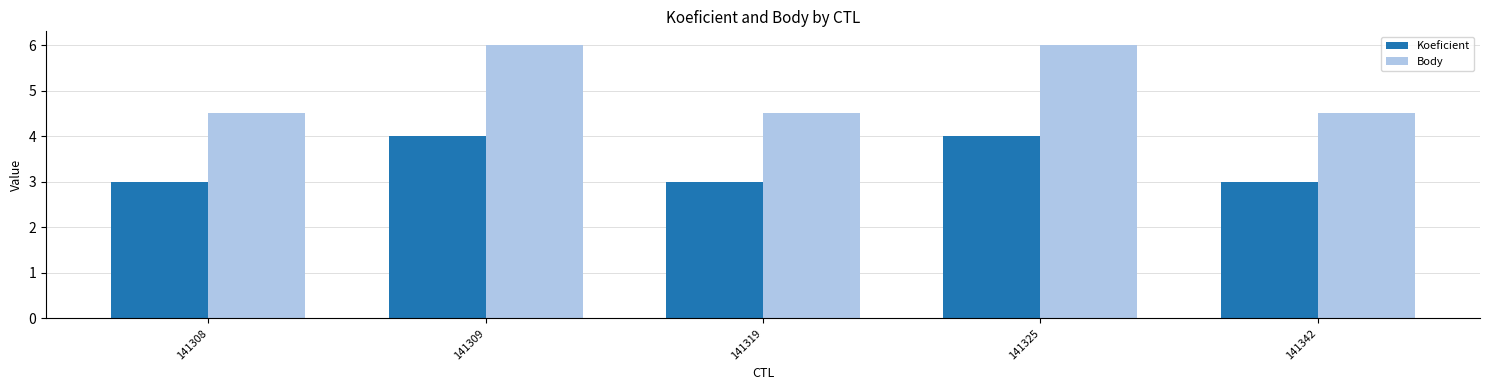

Is the value of Body at 141319 greater than the value of Koeficient at 141325?

Yes